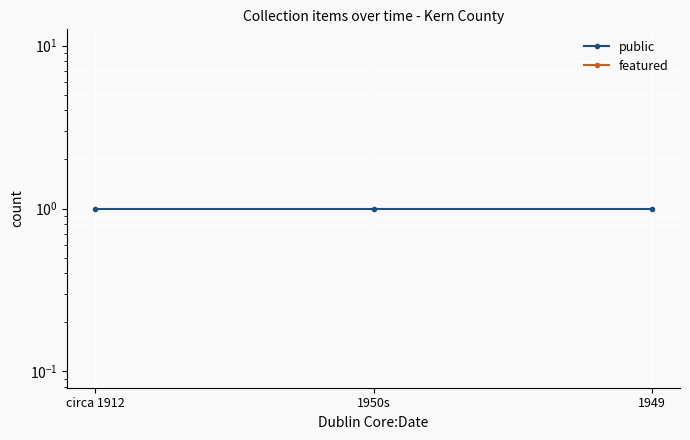

At which label is featured closest to 0?

circa 1912